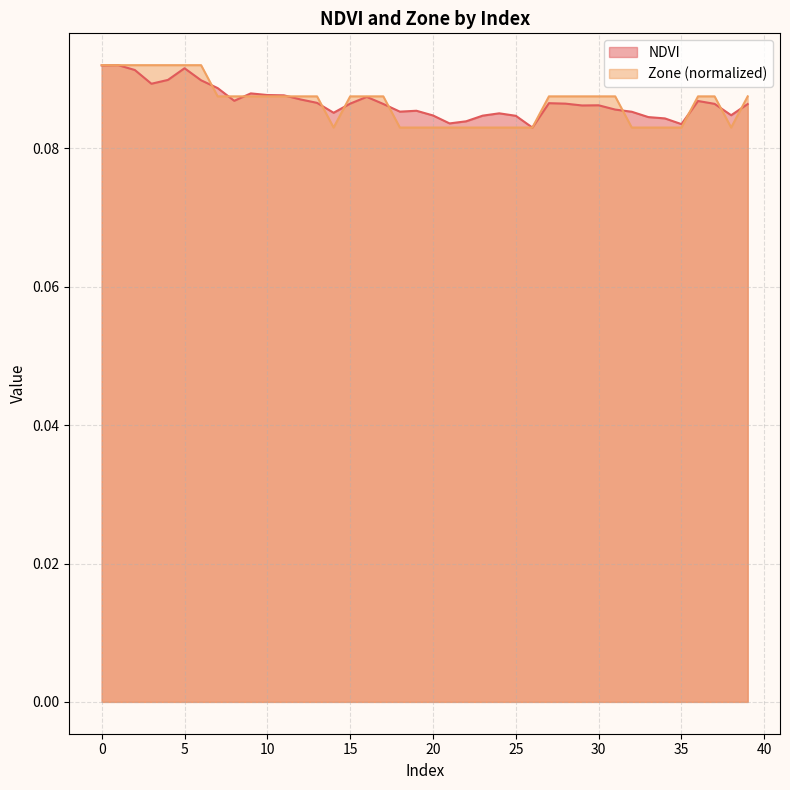

What is the value of the Zone point at the 29th from the left?

0.1